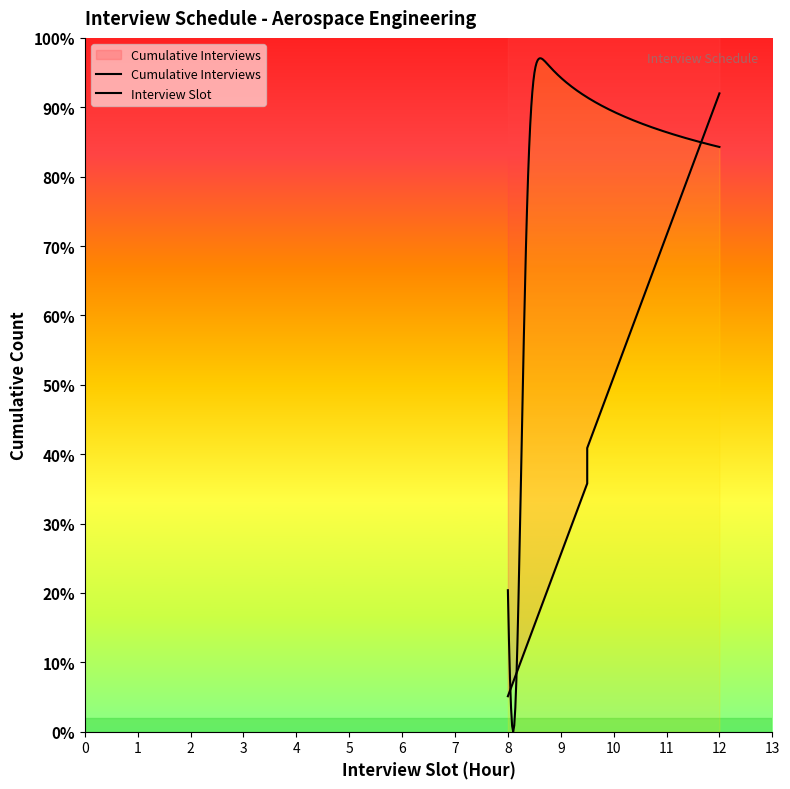

How many data points are above 51?

9